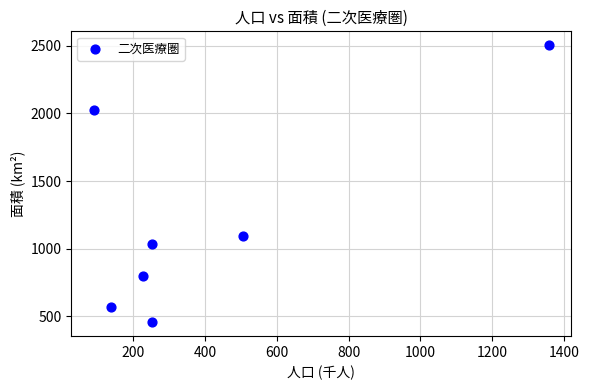

What Y value in the scatter plot is closest to 1480?

1095.6